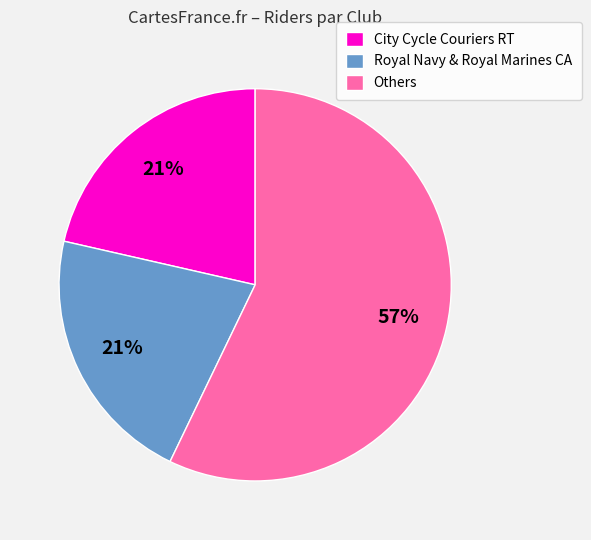

Is there a majority slice in this chart?

Yes